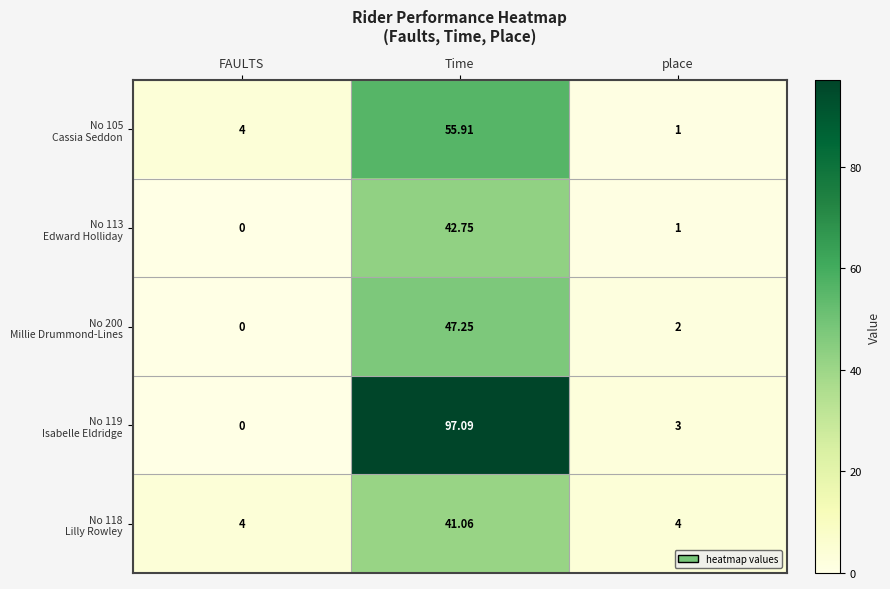

Count the number of data series in this chart.

5